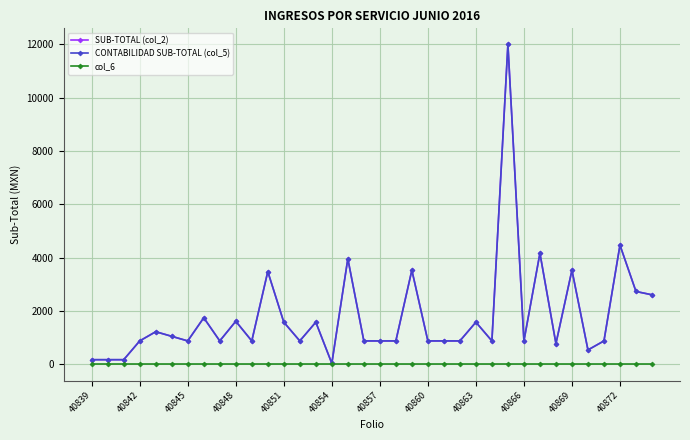

True or false: col_6 and SUB-TOTAL (col_2) cross at least once.

False